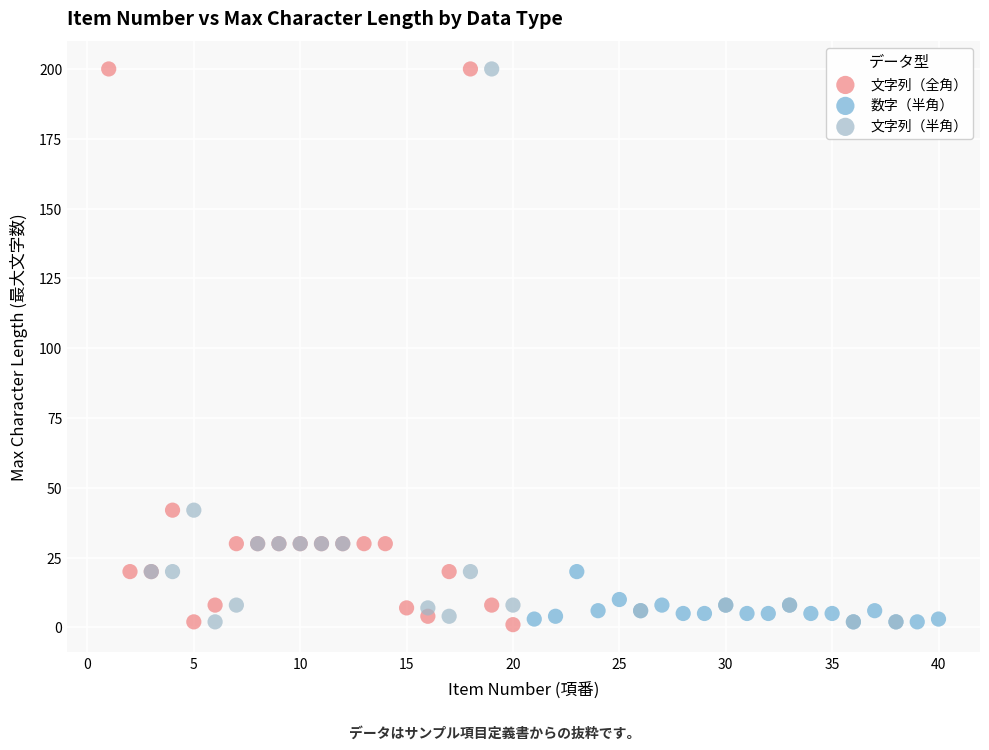

What are all the series names shown in the legend?

文字列（全角）, 数字（半角）, 文字列（半角）